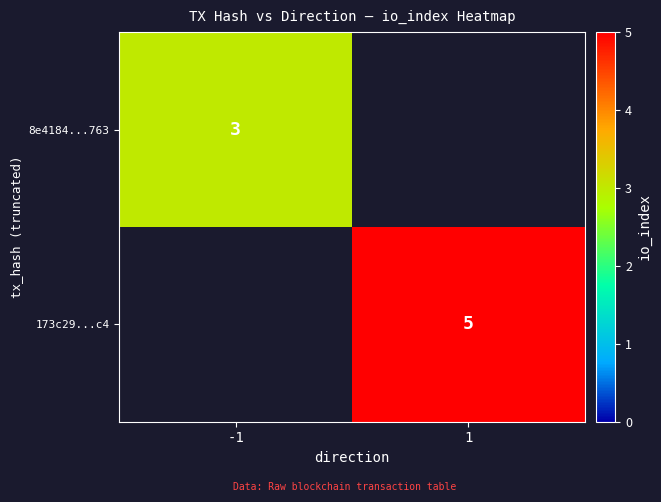

The 173c29...c4 series shows 2.0 at 1. True or false?

False